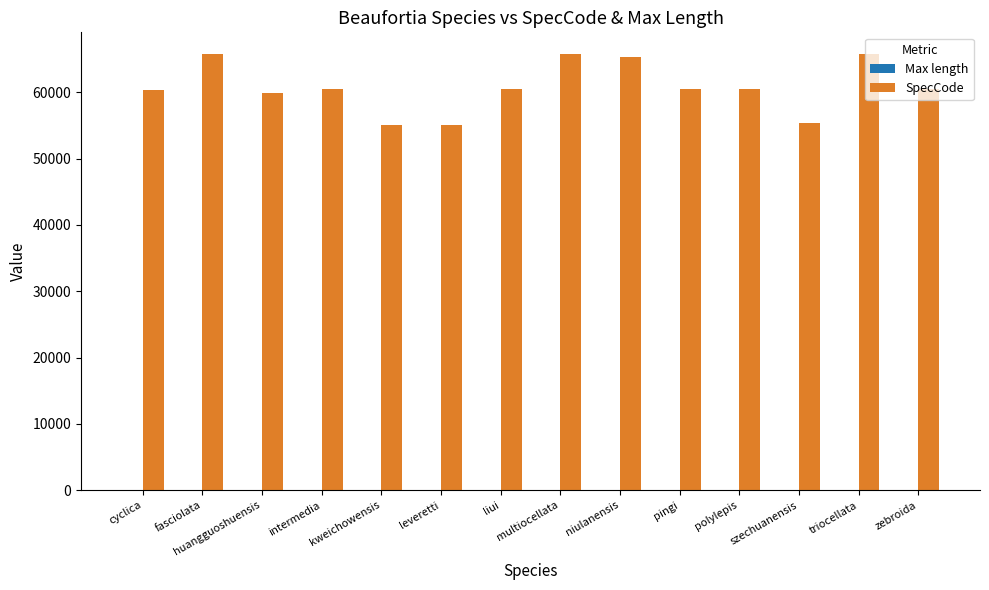

Are the bars grouped side by side (vs. stacked)?

Yes